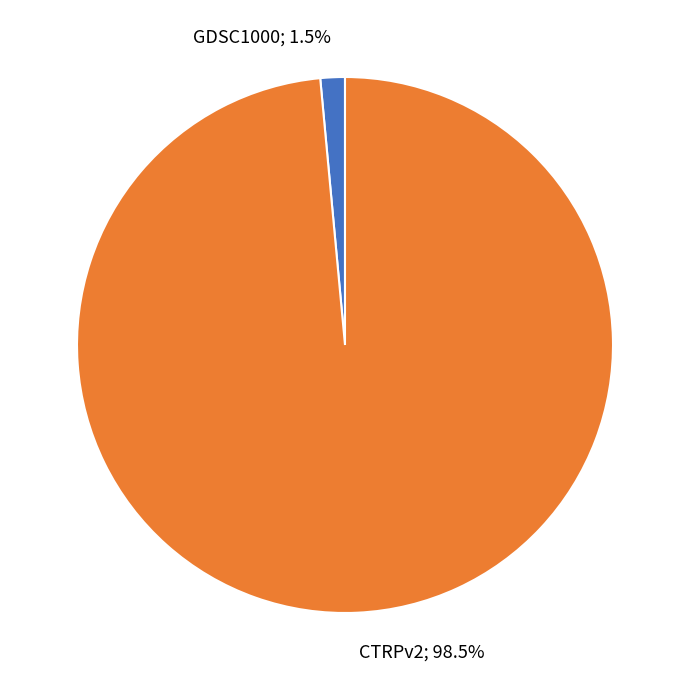

Does any single category account for the majority?

Yes